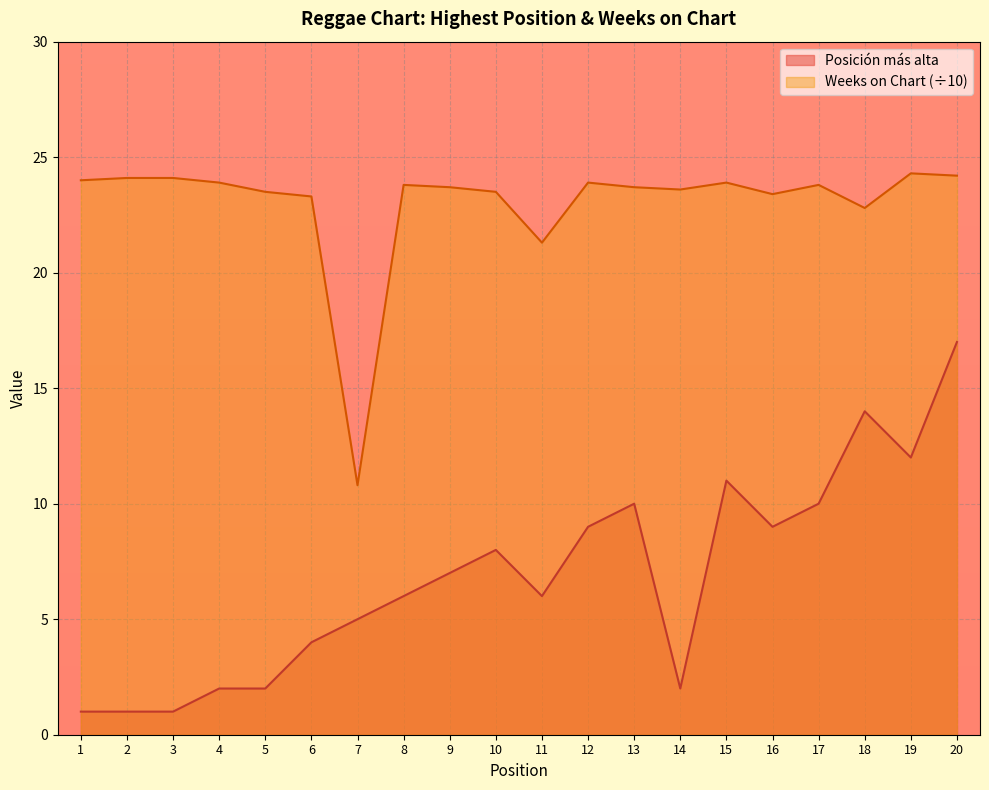

At which label does Posición más alta first exceed 7?

10